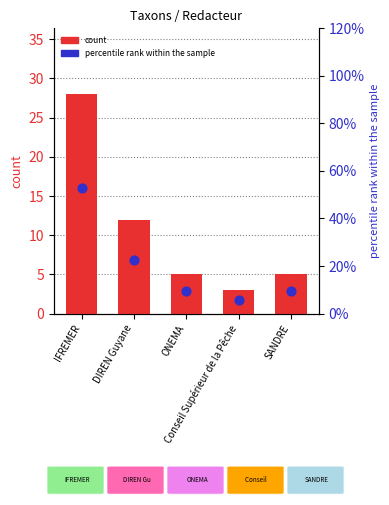

Which series has the largest Y range (max minus min)?

percentile rank within the sample